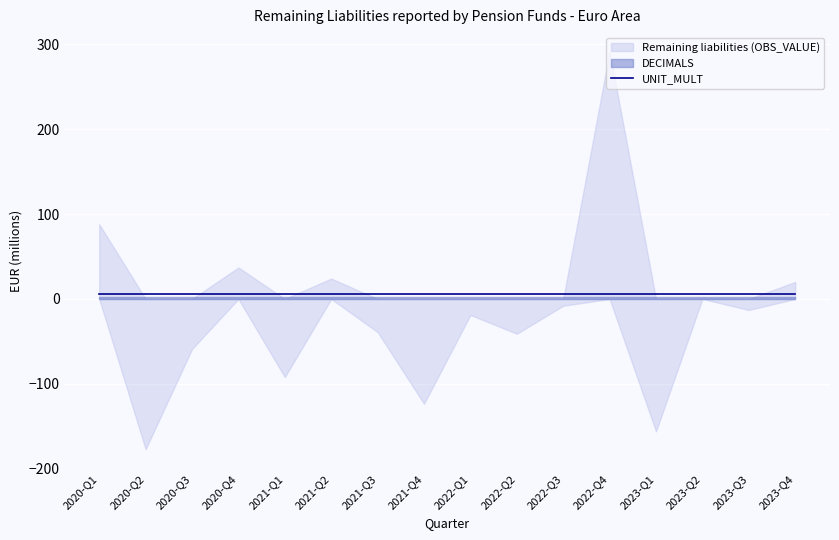

Which series has the largest total across all categories?

UNIT_MULT